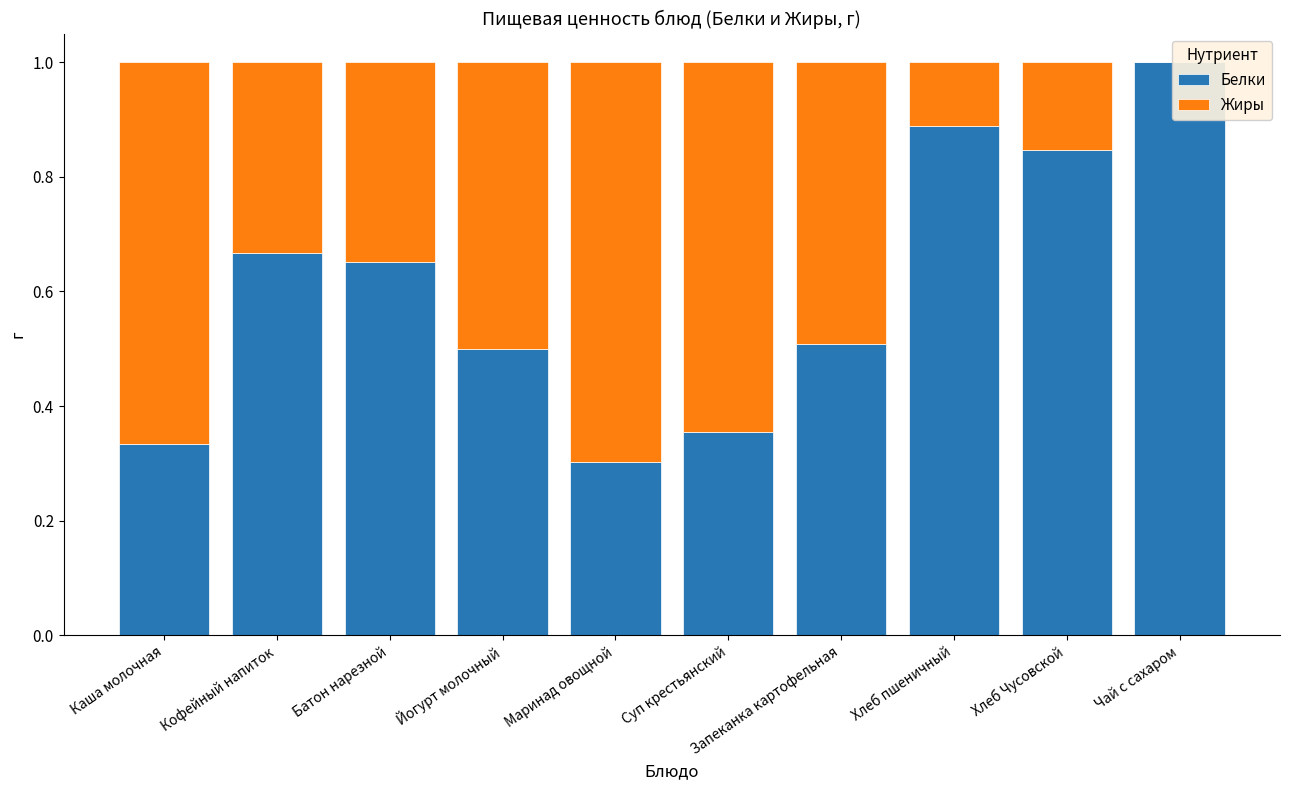

Is the value of Белки at Суп крестьянский greater than the value of Жиры at Хлеб Чусовской?

Yes